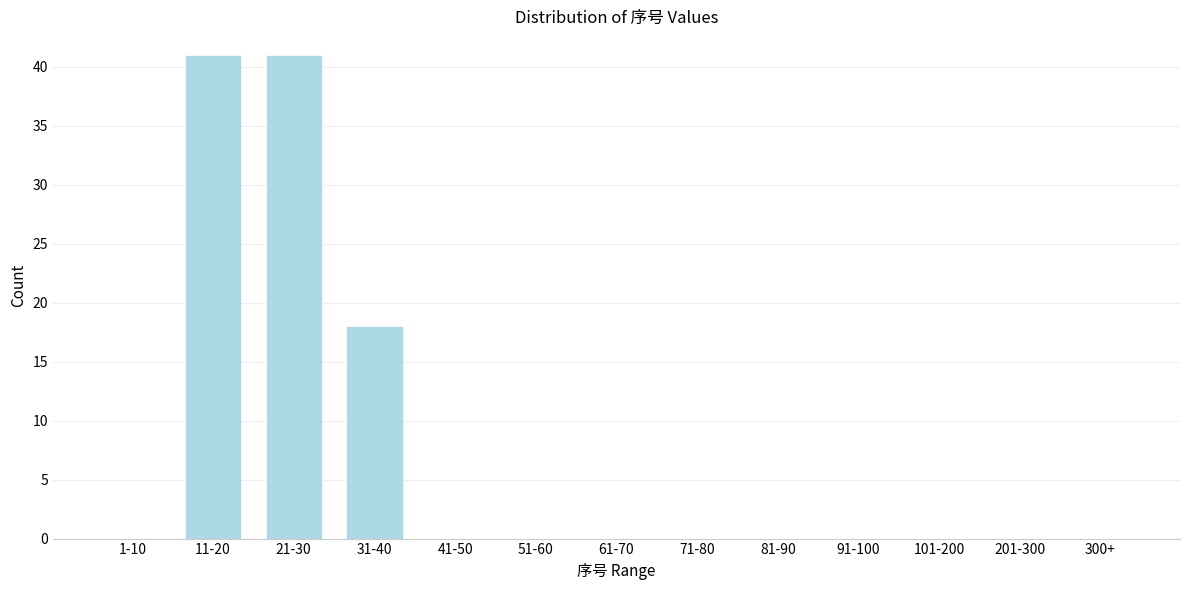

Reading left to right, transcribe all the data shown in this chart.

1-10=0	11-20=41	21-30=41	31-40=18	41-50=0	51-60=0	61-70=0	71-80=0	81-90=0	91-100=0	101-200=0	201-300=0	300+=0